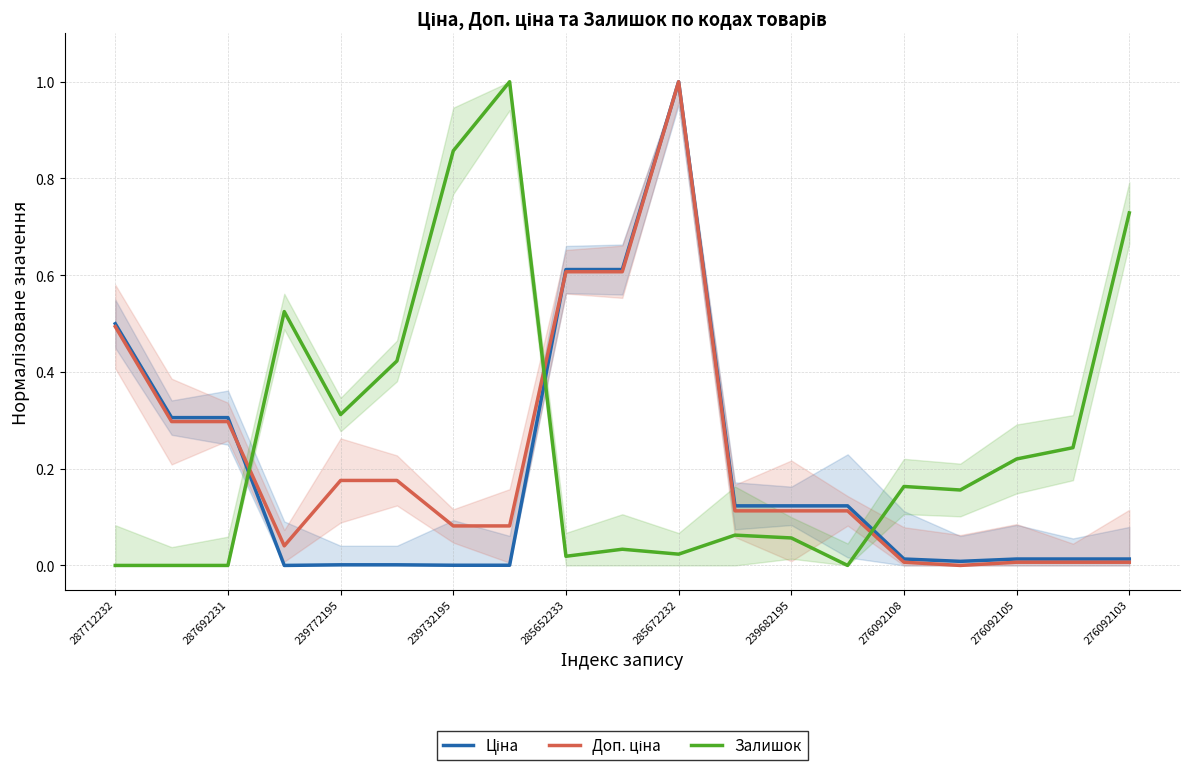

Does the chart display data point markers on the line(s)?

No